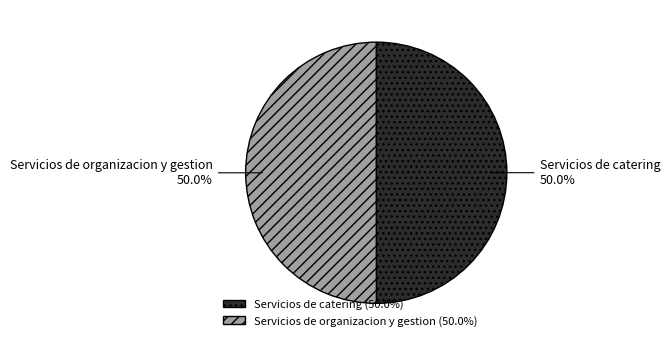

How much of the chart is everything except Servicios de organizacion y gestion?

50.0%